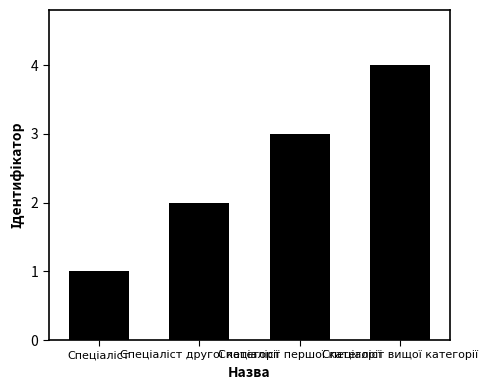

What is the difference between the maximum and minimum values?

3